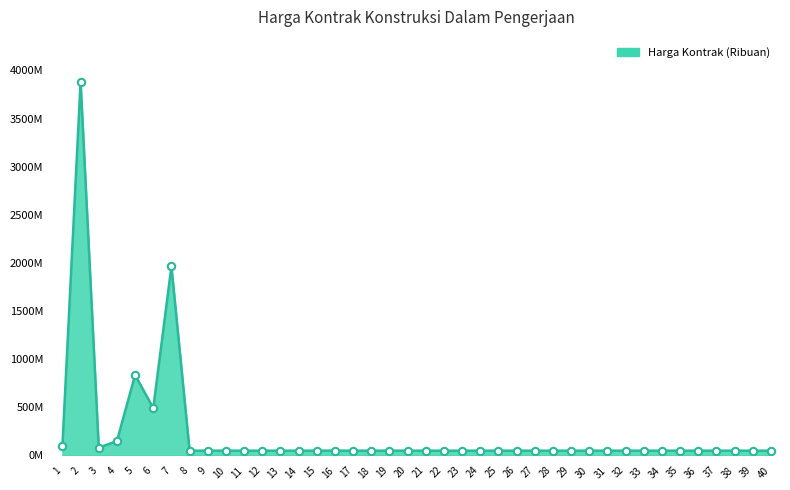

What is the change in value from 22 to 27?

+54000